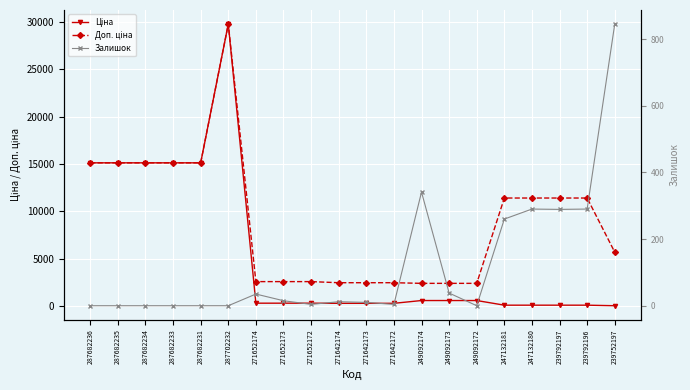

How many data points does each series have?

20